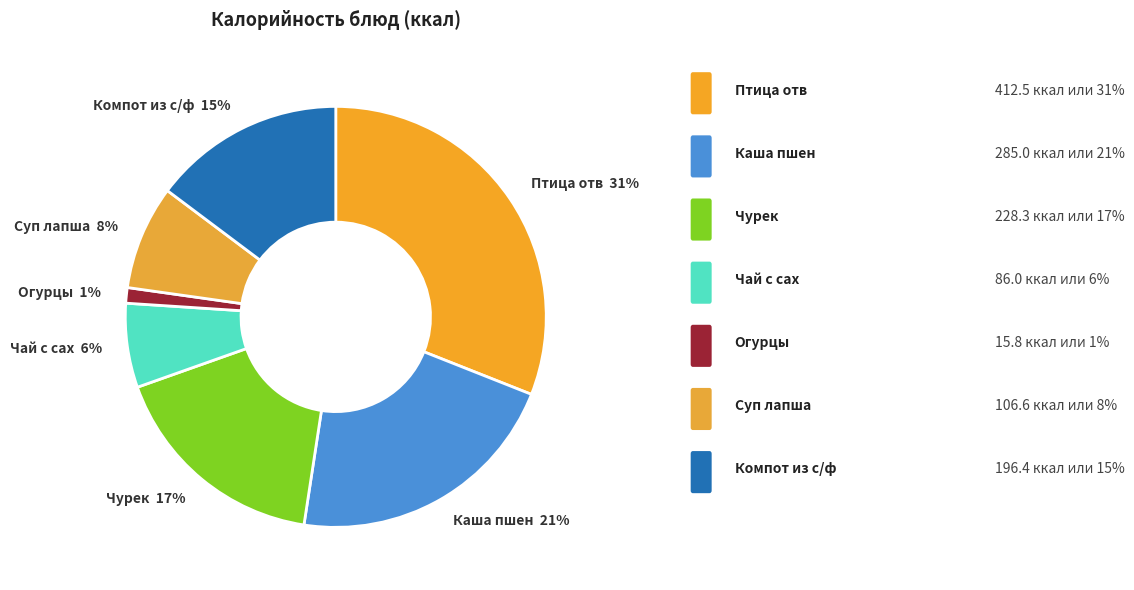

To the nearest percent, what portion does Огурцы 1% represent?

1%